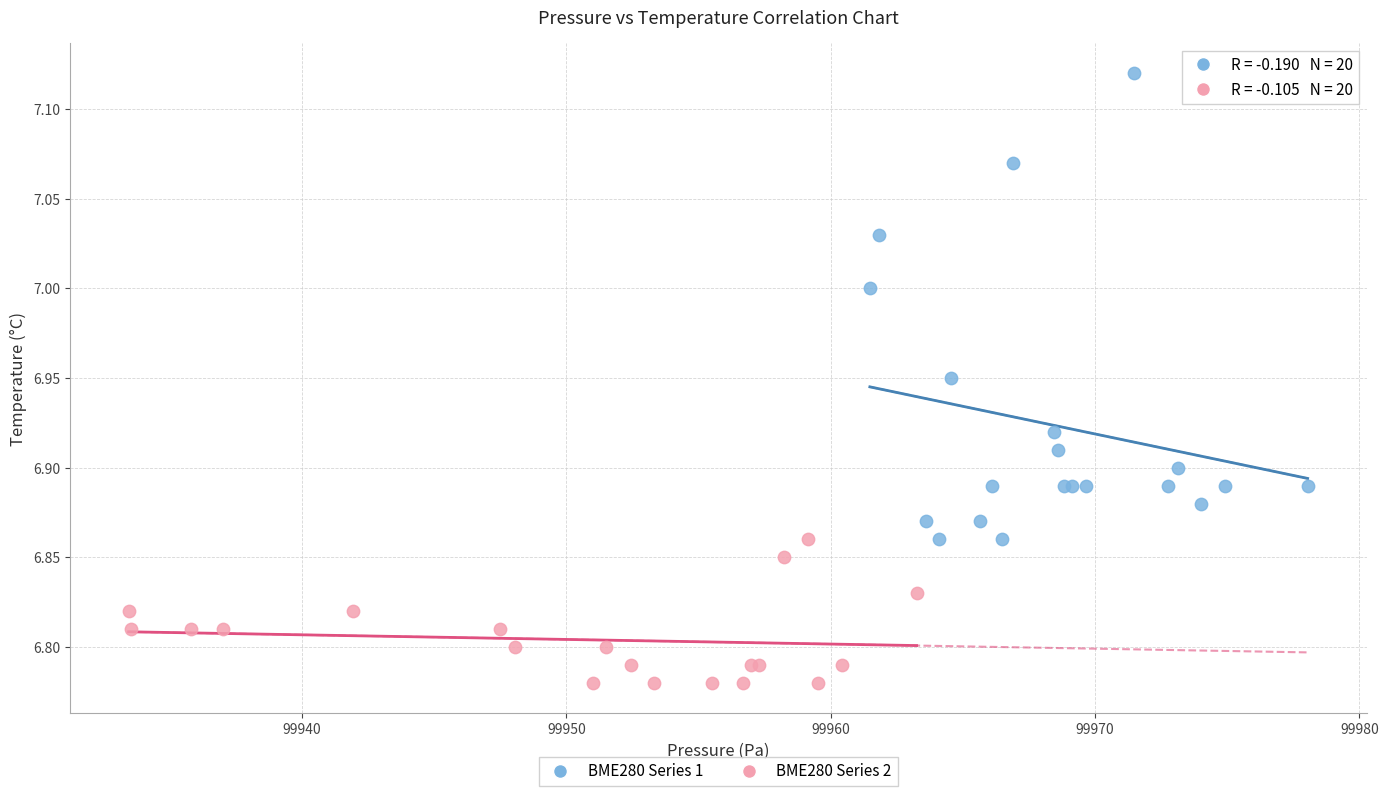

Which series has the widest spread of Y values?

BME280 Series 1